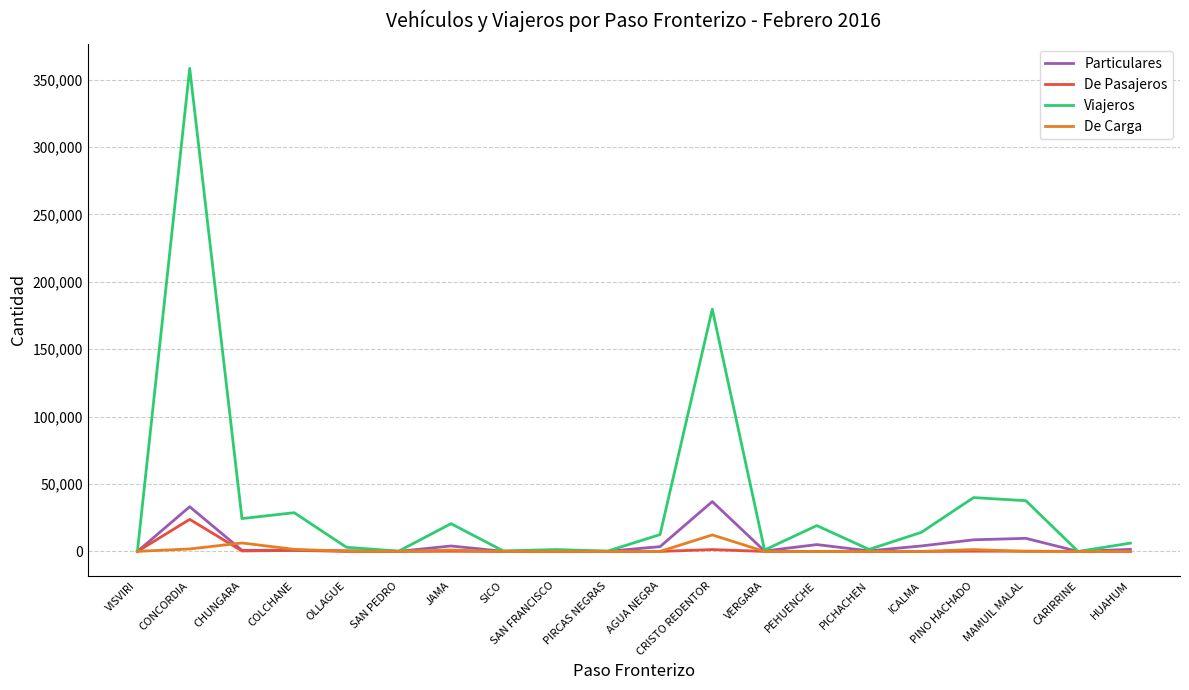

In Viajeros, how many points are higher than both neighbors (excluding endpoints)?

7